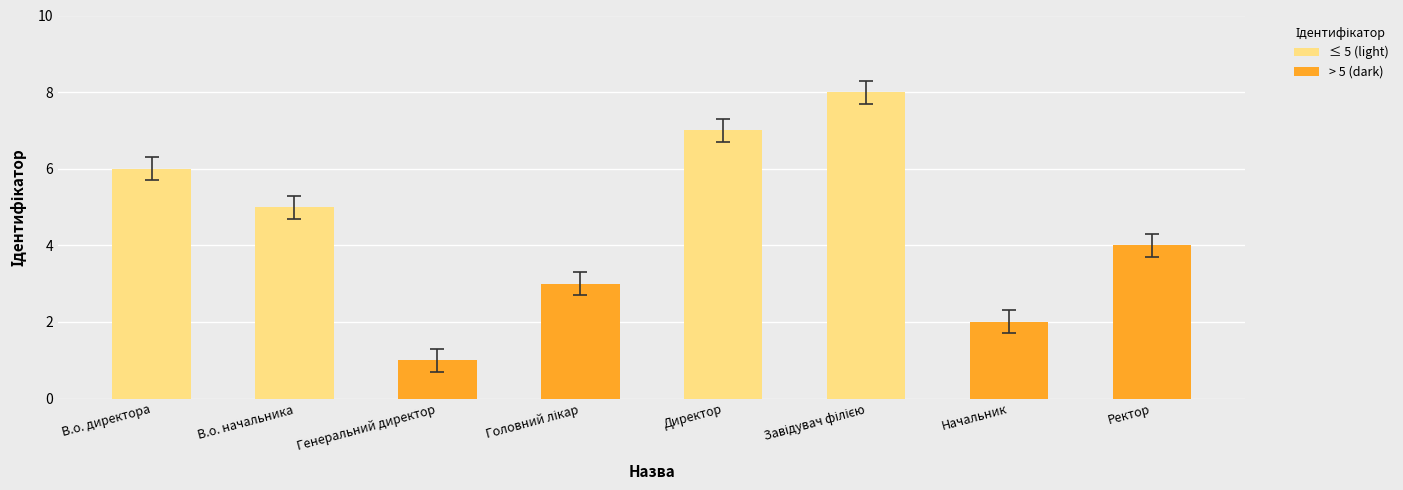

What is the change in value from В.о. директора to Директор?

+1